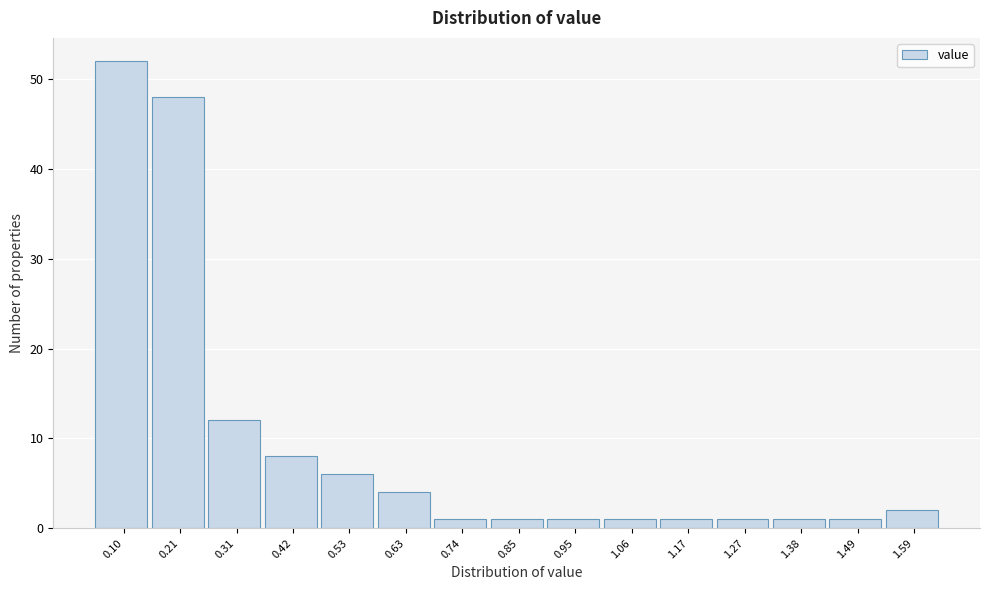

Reading left to right, extract all data points from this chart.

0.10=52	0.21=48	0.31=12	0.42=8	0.53=6	0.63=4	0.74=1	0.85=1	0.95=1	1.06=1	1.17=1	1.27=1	1.38=1	1.49=1	1.59=2